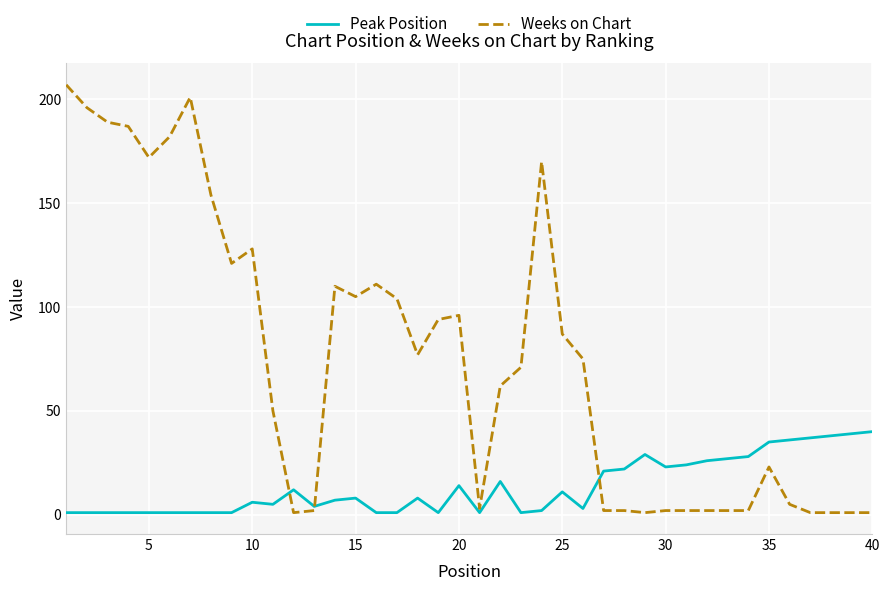

What is the maximum value for Weeks on Chart?

207